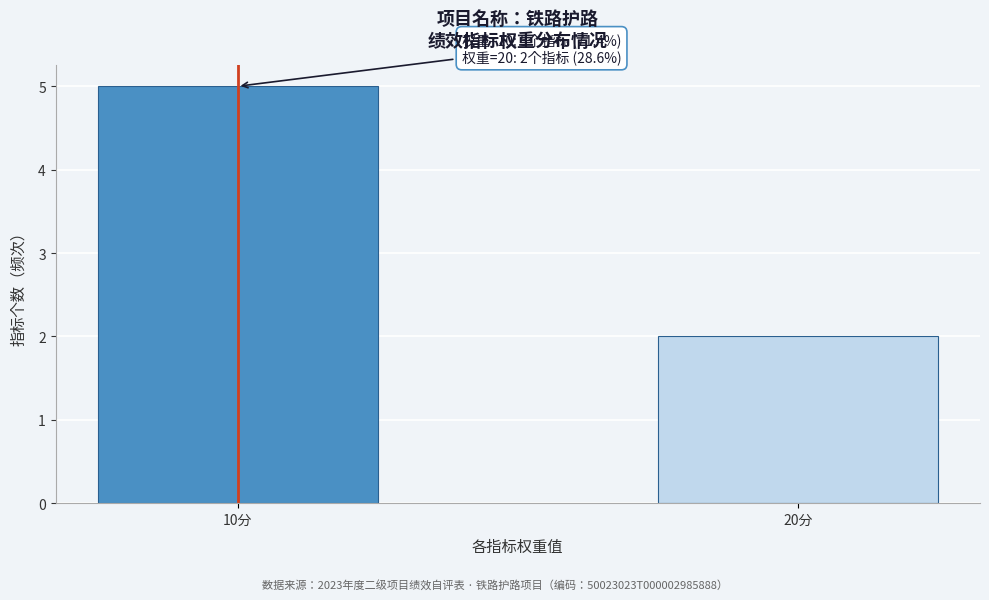

Reading right to left, extract all data points from this chart.

2	5